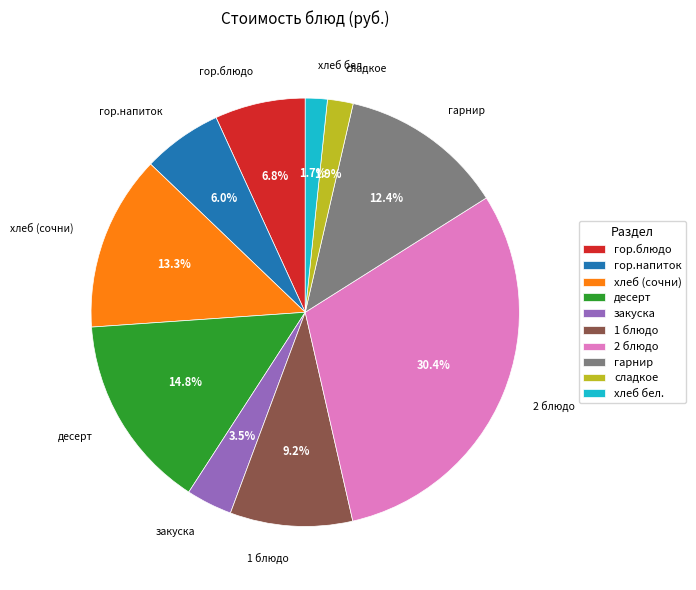

Is гор.напиток the majority of the pie?

No